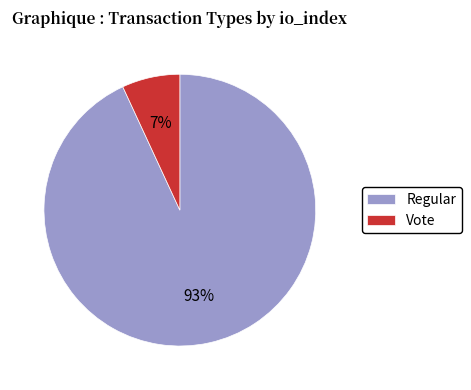

What is the largest slice in the pie chart?

Regular